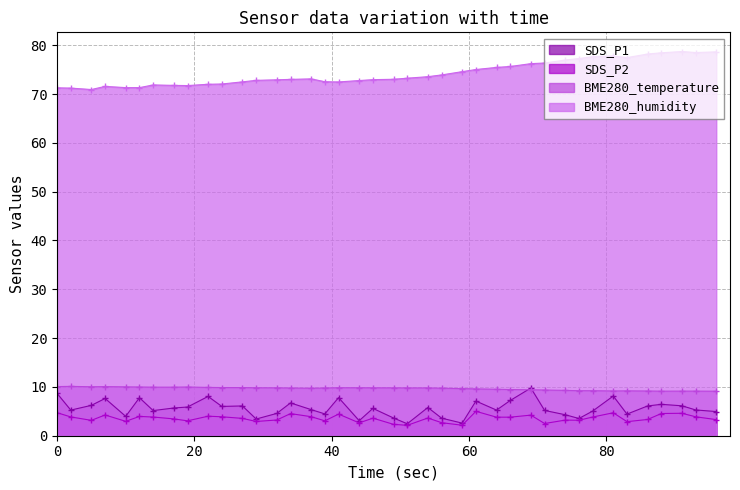

How many lines are shown in the chart?

4